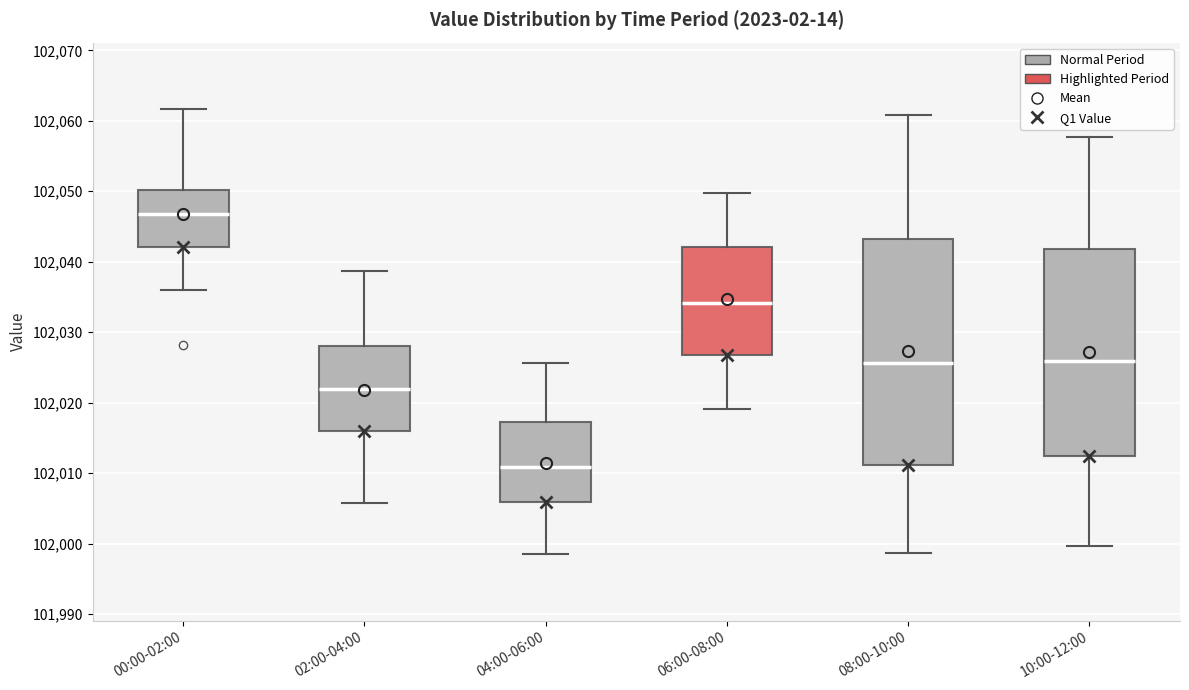

Reading left to right, transcribe this box plot: for each box, give where its median line is, the range the box spans, and where its two whiskers end, as read against the y-axis. The values are not printed on the chart, so give them approximately, as read against the axis.

00:00-02:00: median 102047, box 102042 to 102050, whiskers 102036 to 102062
02:00-04:00: median 102022, box 102016 to 102028, whiskers 102006 to 102039
04:00-06:00: median 102011, box 102006 to 102017, whiskers 101999 to 102026
06:00-08:00: median 102034, box 102027 to 102042, whiskers 102019 to 102050
08:00-10:00: median 102026, box 102011 to 102043, whiskers 101999 to 102061
10:00-12:00: median 102026, box 102013 to 102042, whiskers 102000 to 102058